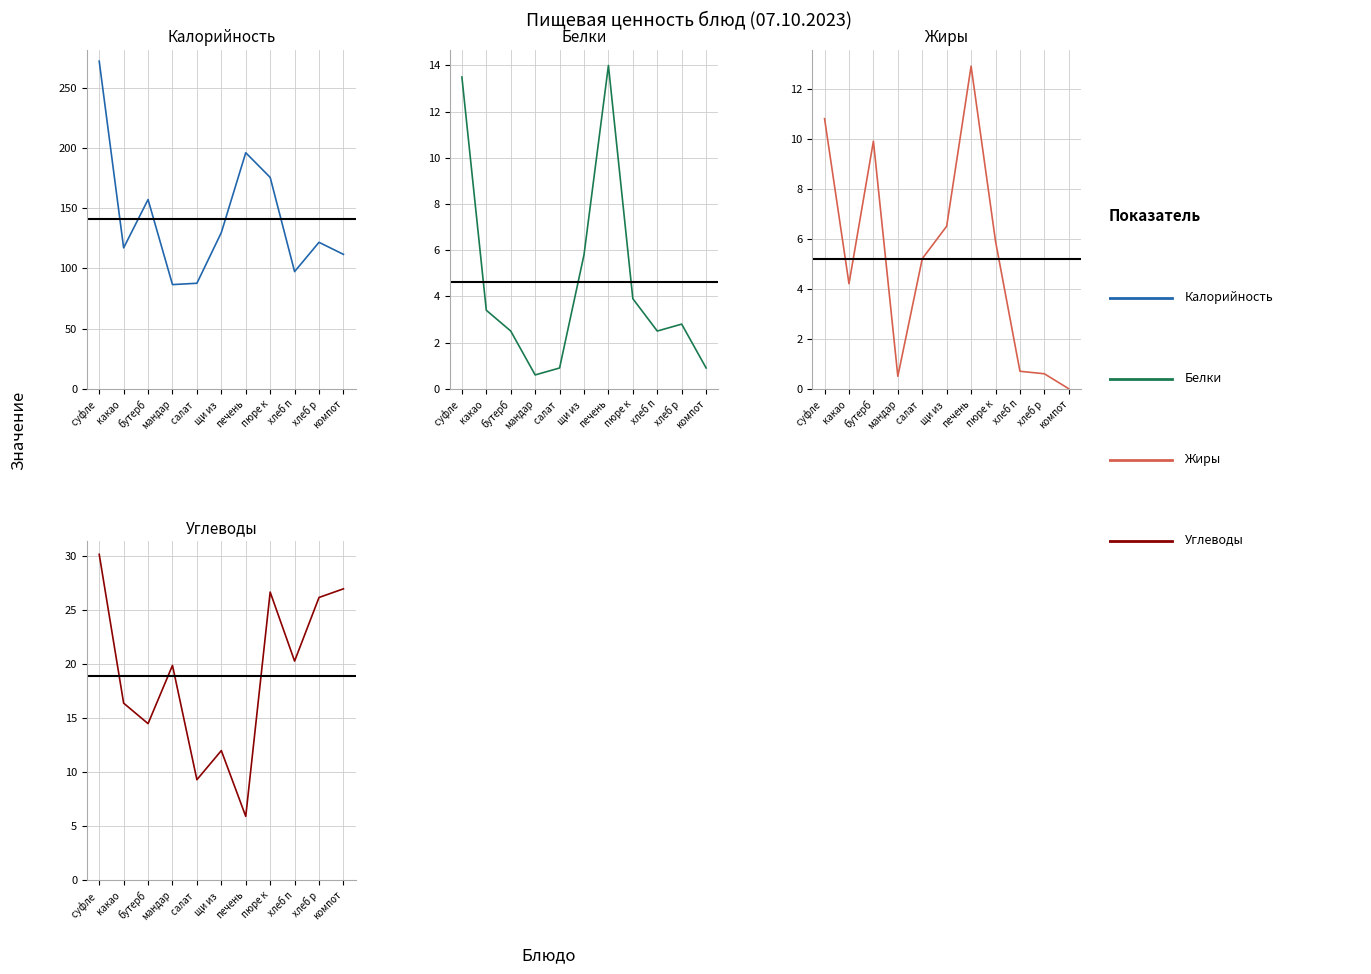

True or false: Белки and Калорийность cross at least once.

False